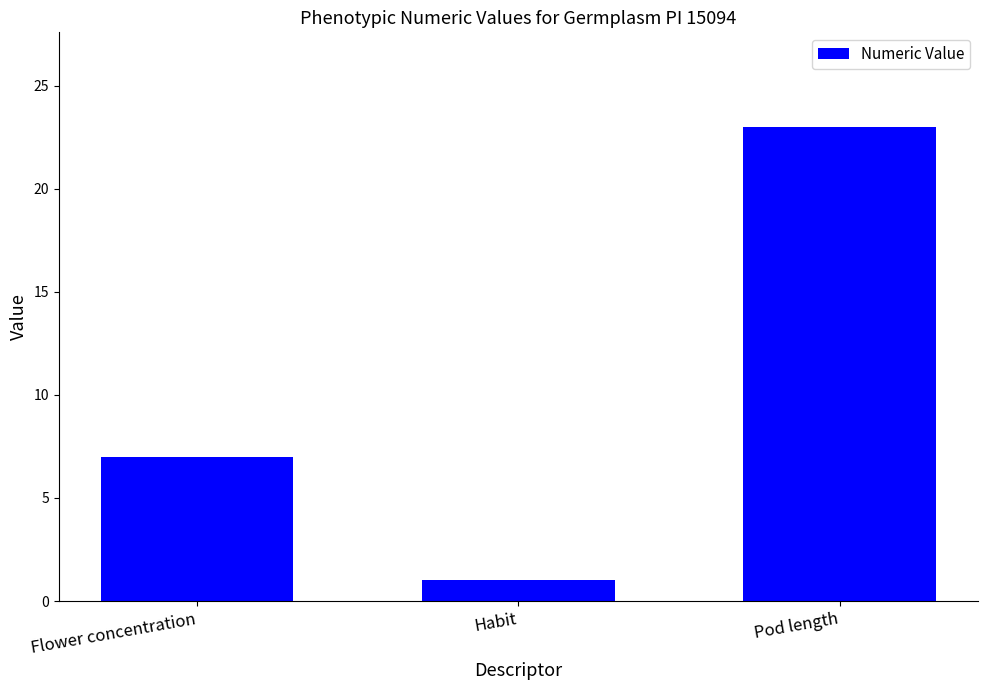

True or false: the data shows 31 at Pod length.

False